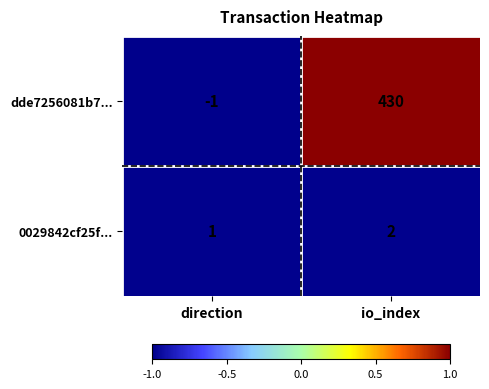

At which category is the sum across all series the highest?

io_index